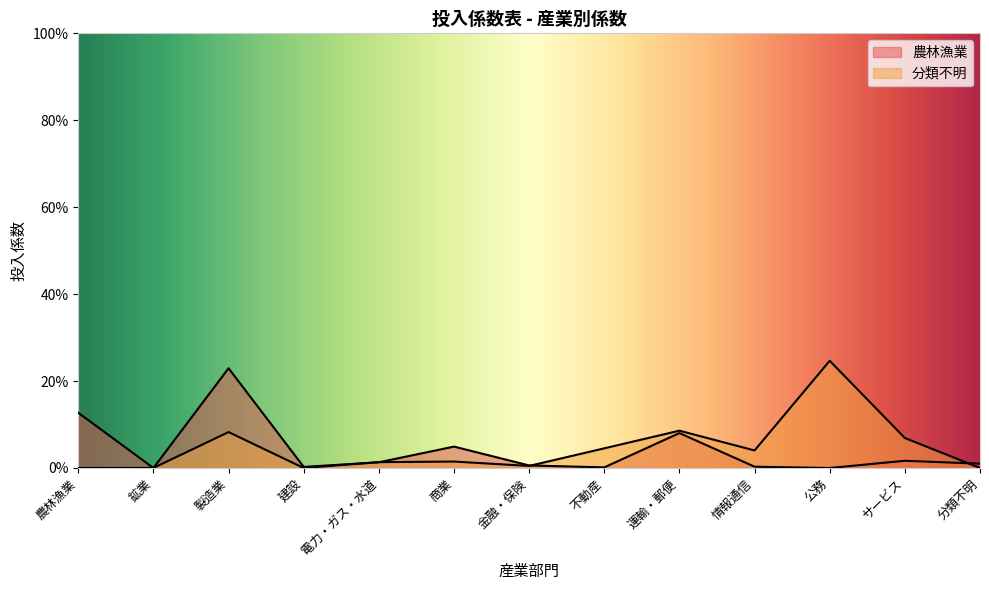

Rank the series by their average value, from highest to lowest.

分類不明, 農林漁業